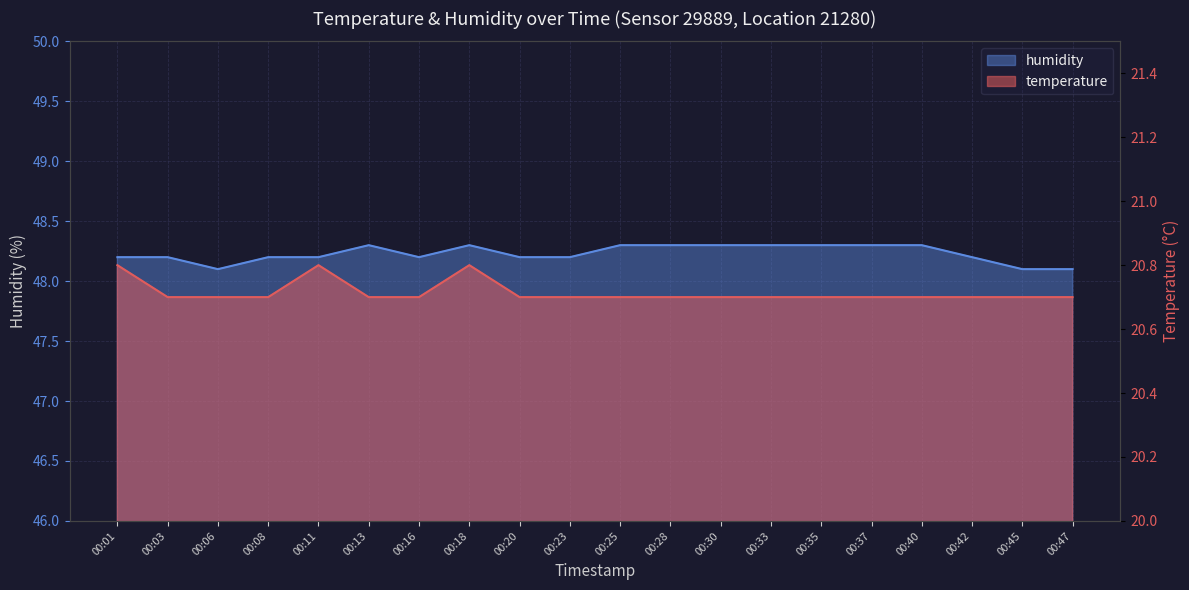

List the labels in order of temperature value, largest first.

00:01, 00:11, 00:18, 00:03, 00:06, 00:08, 00:13, 00:16, 00:20, 00:23, 00:25, 00:28, 00:30, 00:33, 00:35, 00:37, 00:40, 00:42, 00:45, 00:47